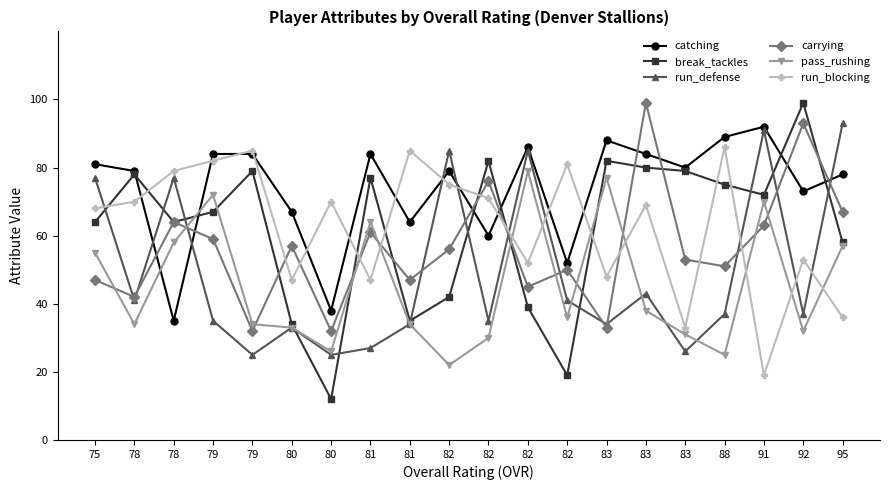

Count the number of categories in the chart.

20